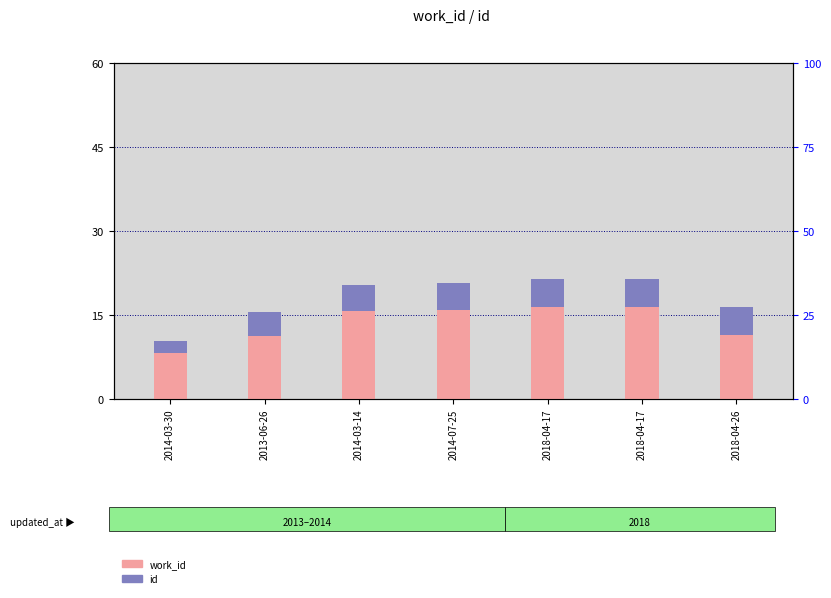

List the series in order of their overall mean, highest first.

work_id, id